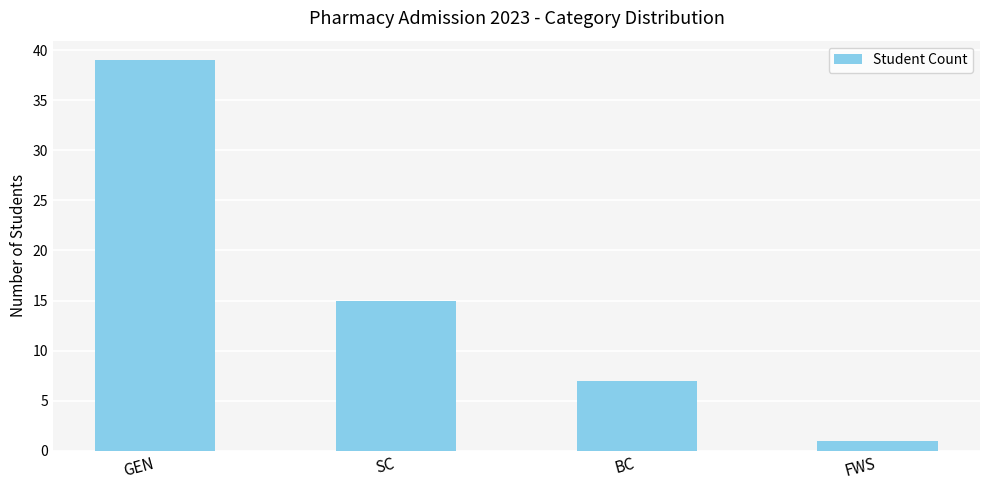

How many categories are shown in the chart?

4